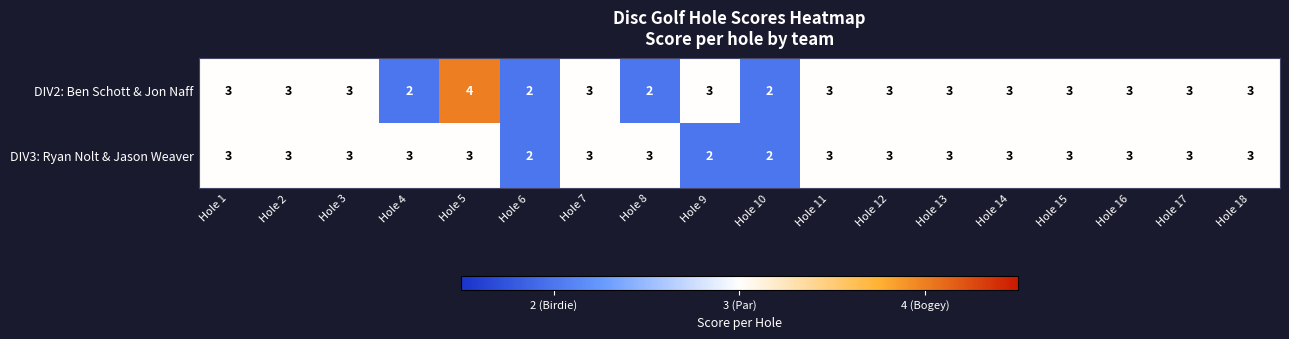

What is the sum of all DIV3: Ryan Nolt & Jason Weaver values?

51